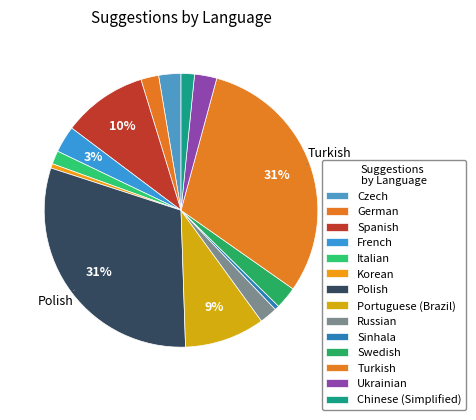

Which has a higher value, Ukrainian or Czech?

Ukrainian